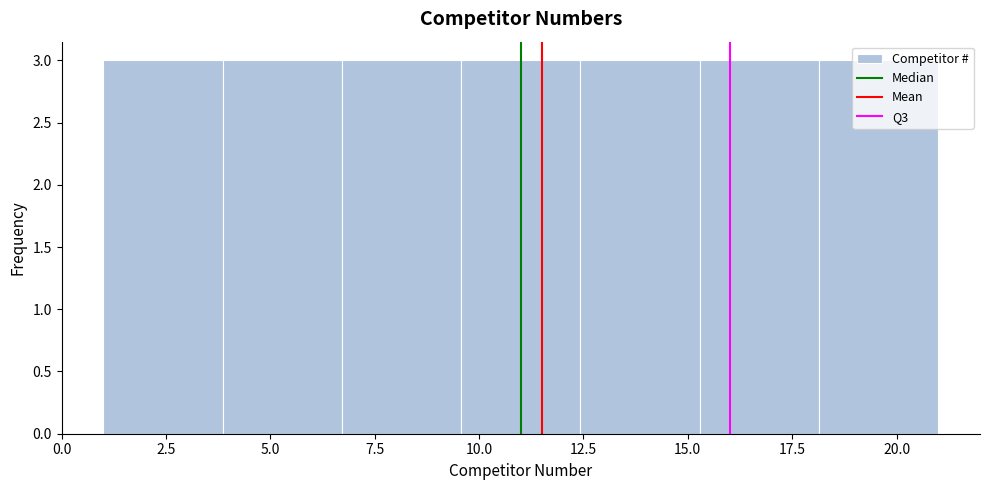

Reading left to right, transcribe this chart: for each bar, give the range it covers on the x-axis and its height. Neither the bar edges nor the heights are printed on the chart, so give them approximately, as read against the axes.

1.0 to 4.0: 3
4.0 to 6.5: 3
6.5 to 9.5: 3
9.5 to 12.5: 3
12.5 to 15.5: 3
15.5 to 18.0: 3
18.0 to 21.0: 3